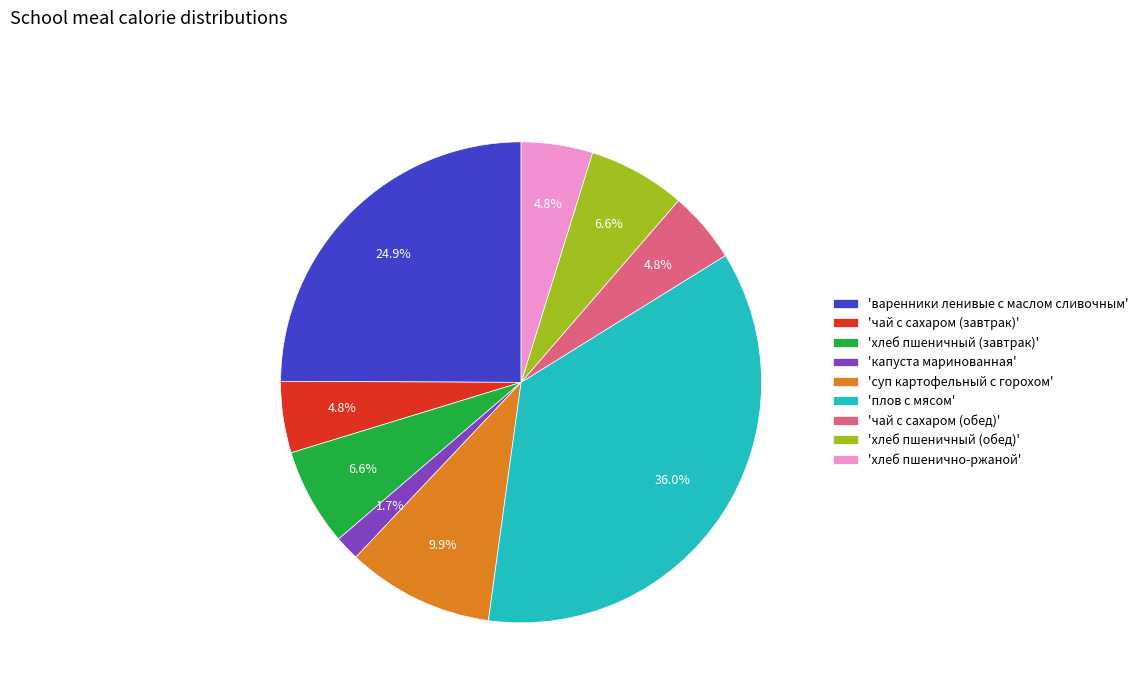

Is there any slice that represents more than half of the pie?

No